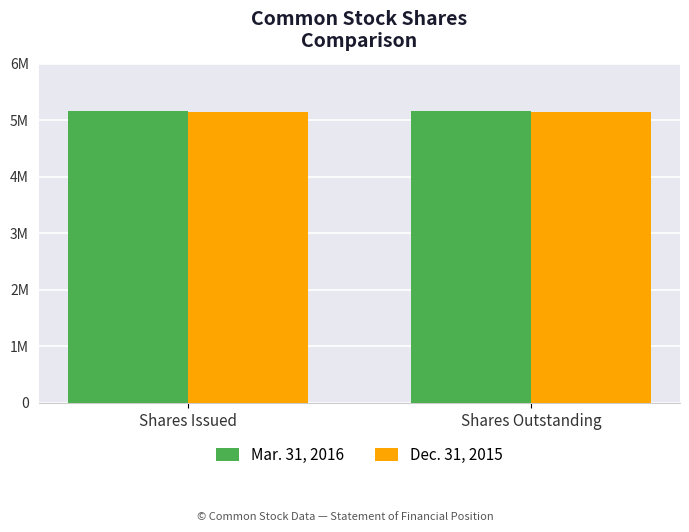

What is the total value across all series at Shares Outstanding?

10313000